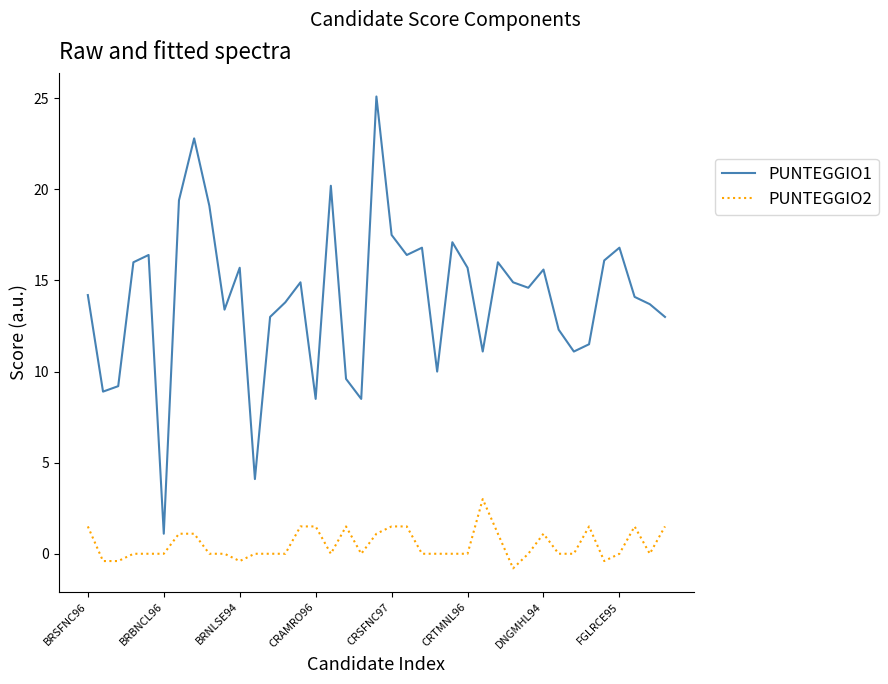

Does the chart have visible grid lines?

No